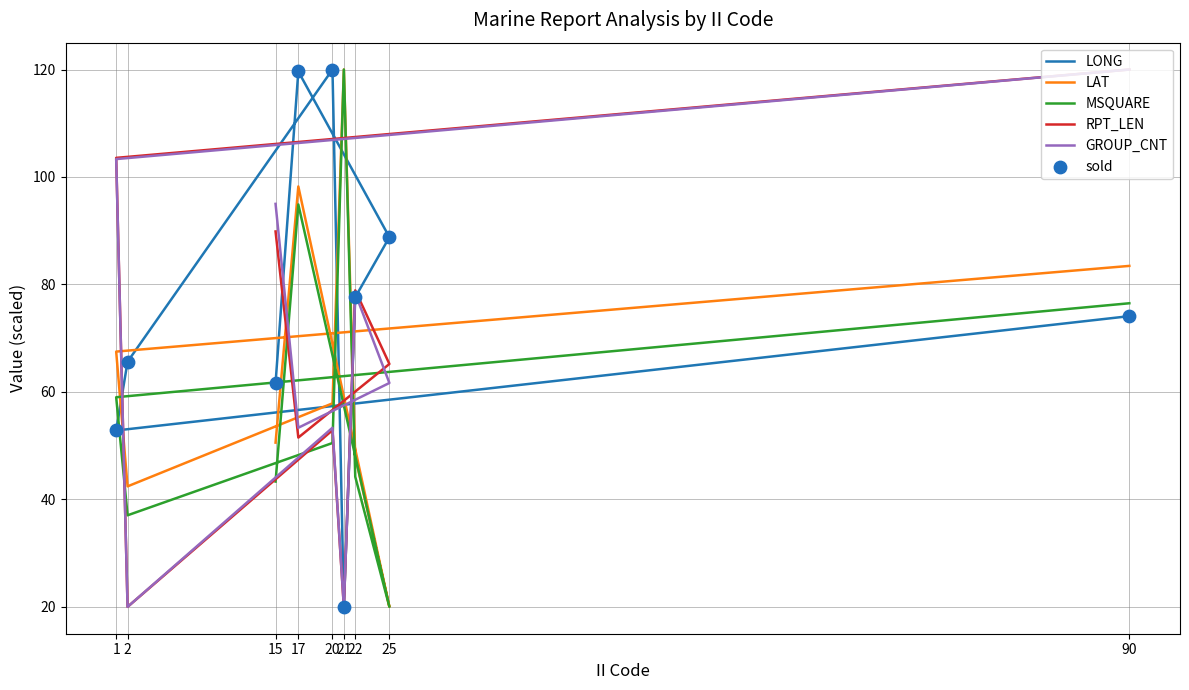

Which series has the largest total across all categories?

LONG